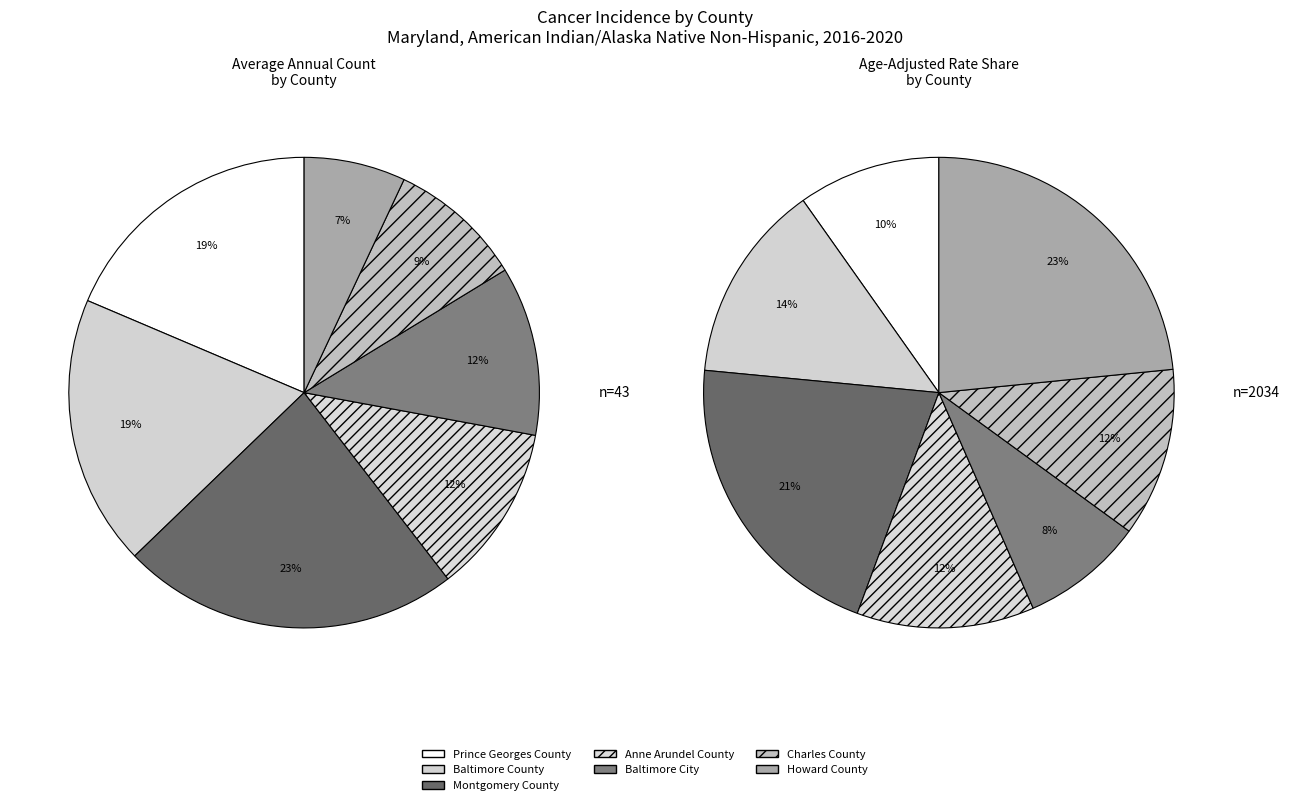

What percentage is the Baltimore City slice, to the nearest percent?

12%